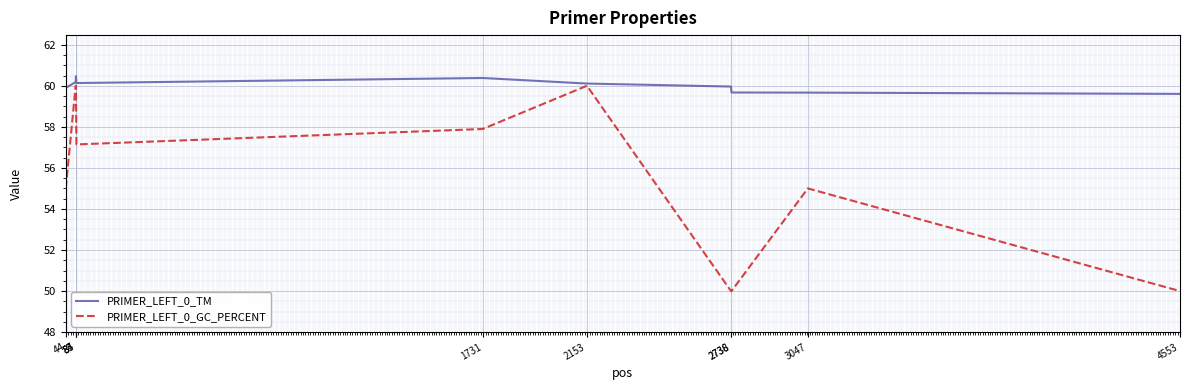

Is this an area chart (filled region under the line)?

No